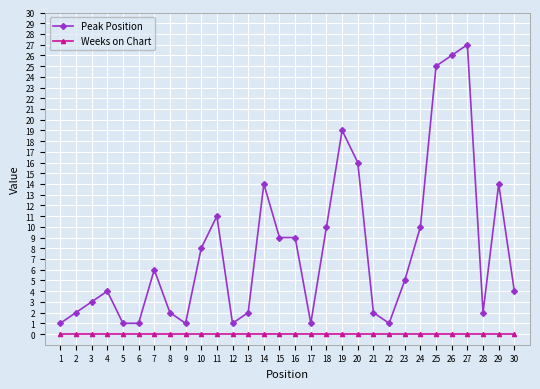

List the series in order of their overall mean, lowest first.

Weeks on Chart, Peak Position